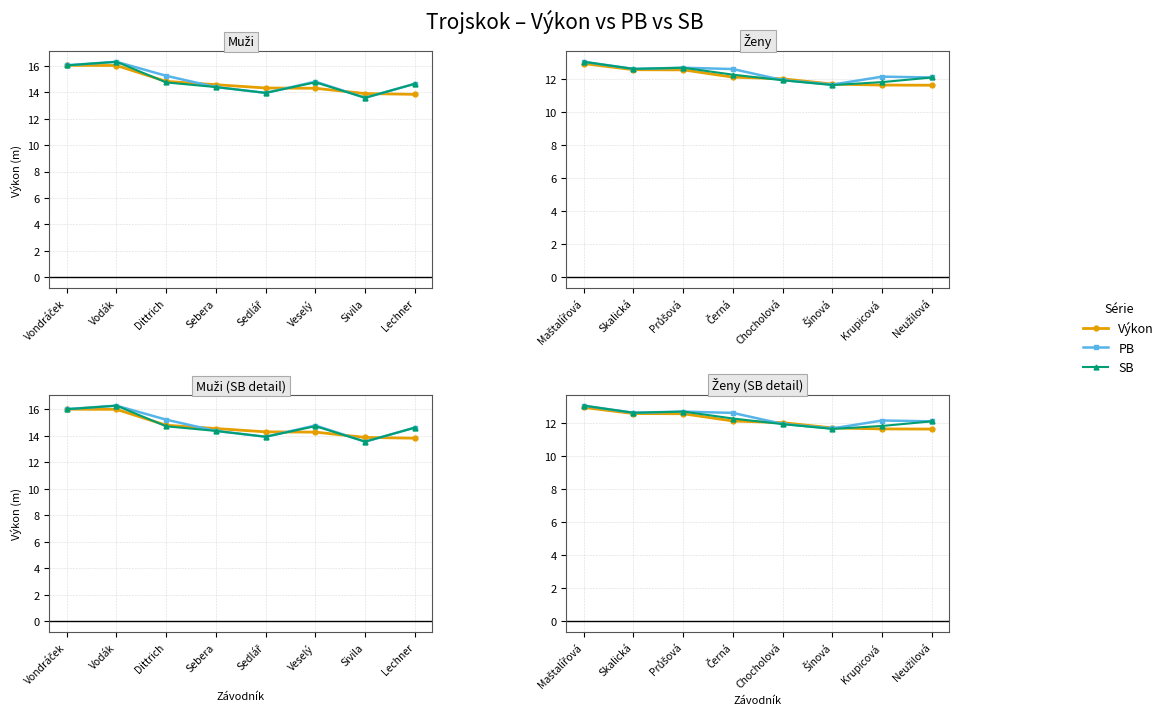

The SB series shows 18.5 at Chocholová. True or false?

False